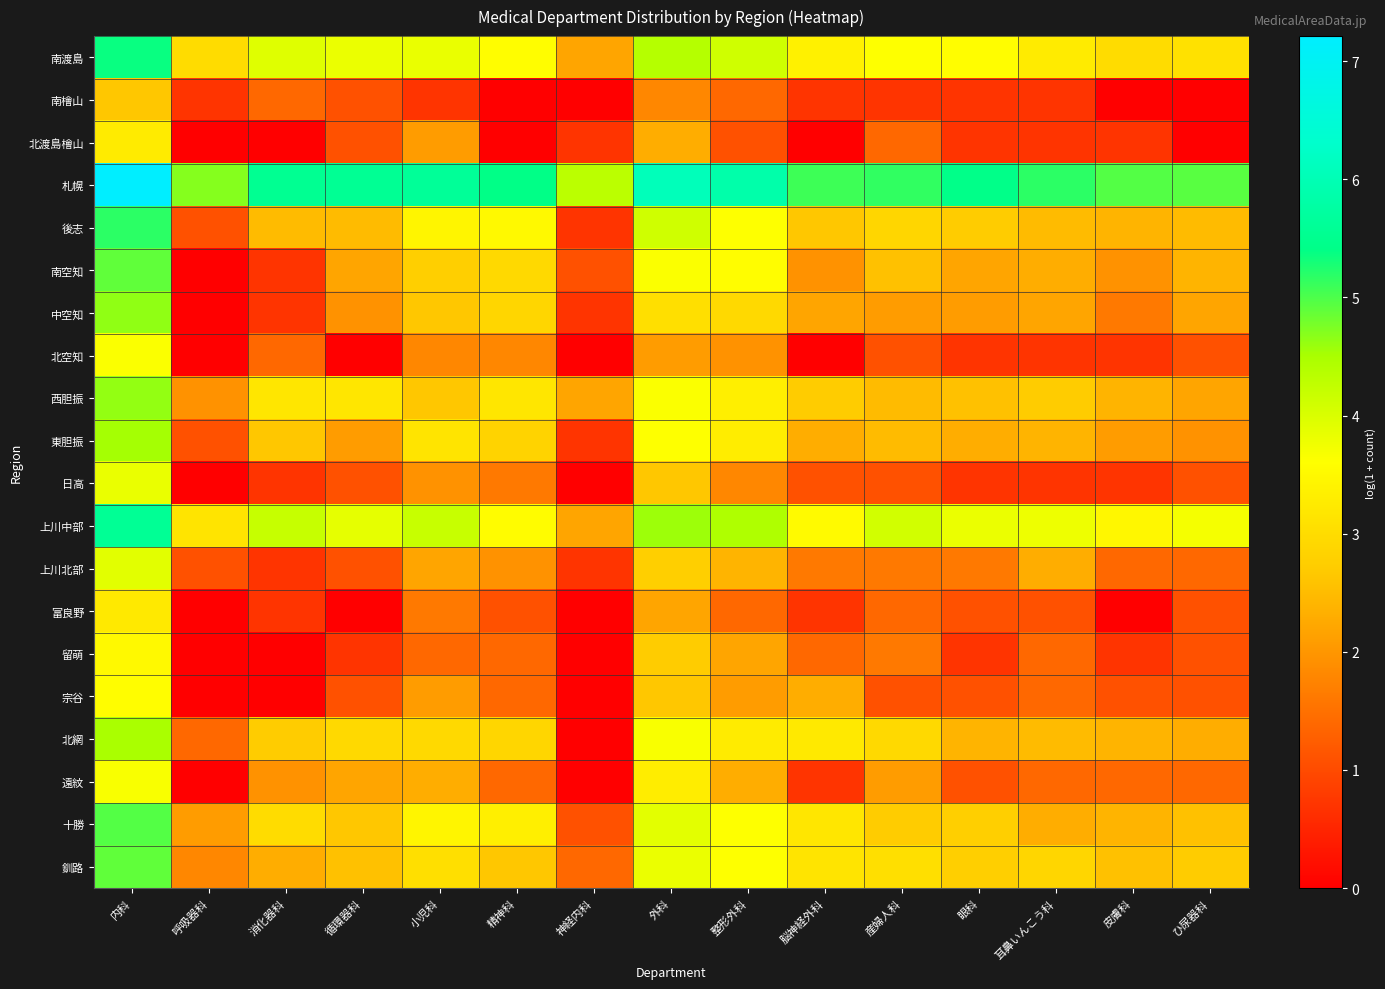

What is the spread (max minus min) of values at ひ尿器科?

4.9